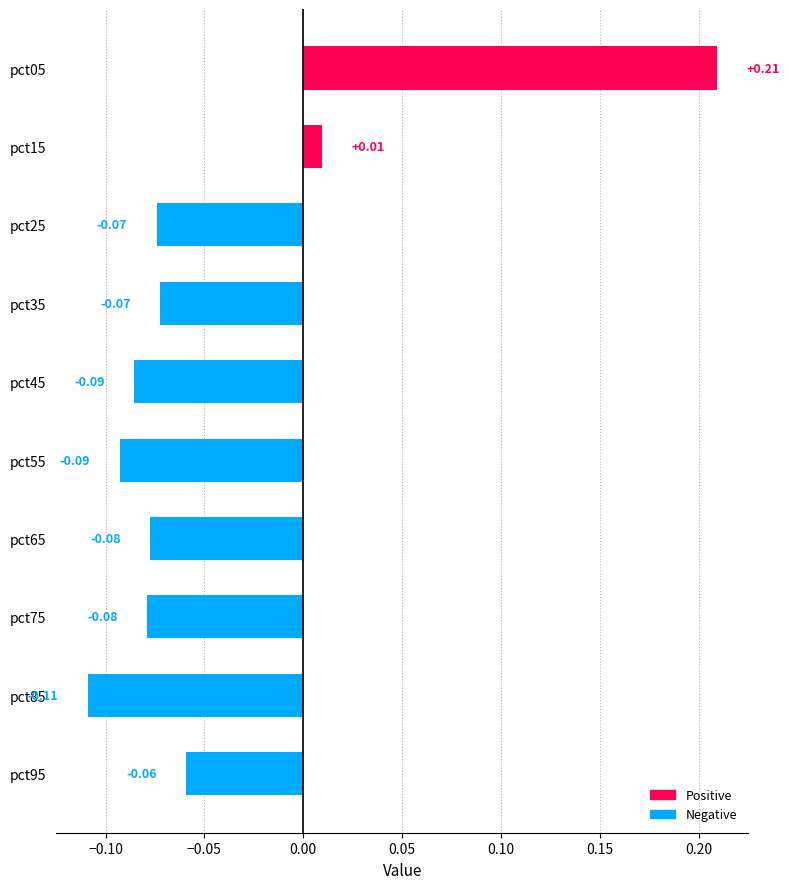

How many series are shown in this chart?

1